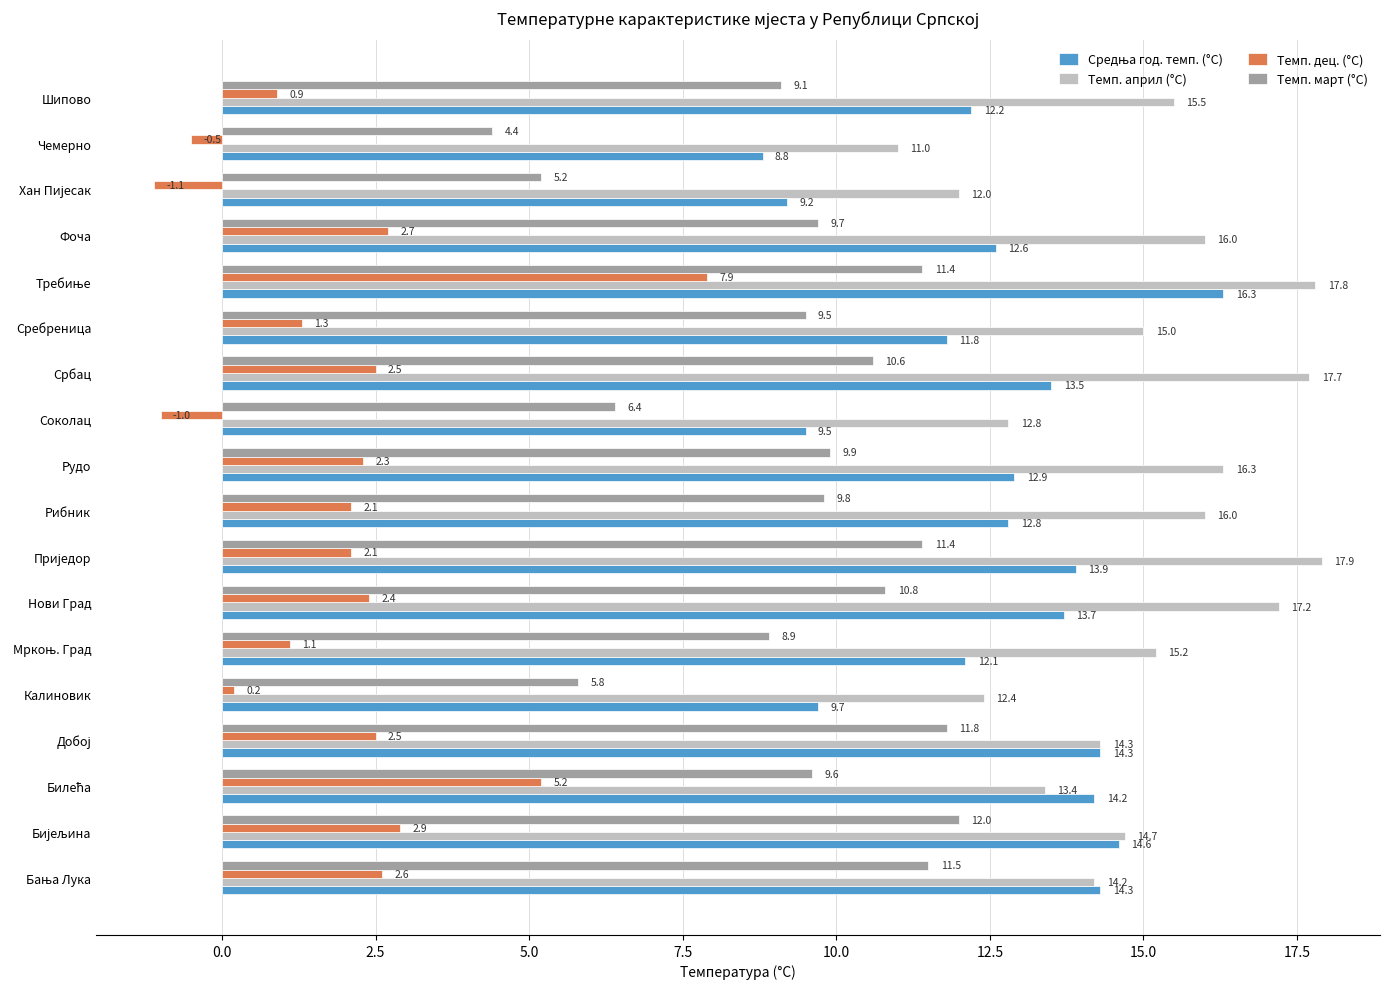

What is the spread (max minus min) of values at Рибник?

13.9